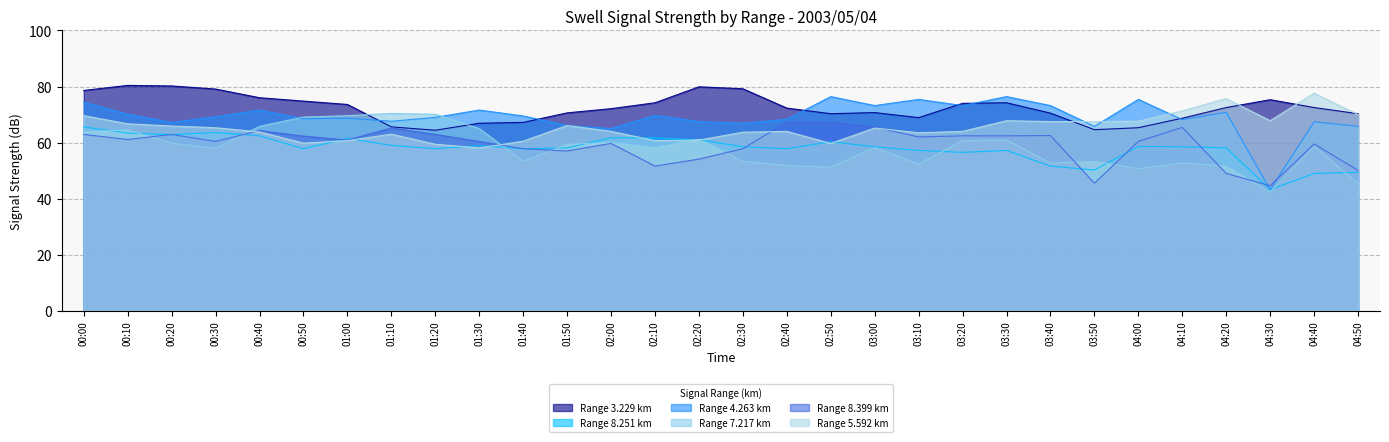

How many lines are shown in the chart?

6